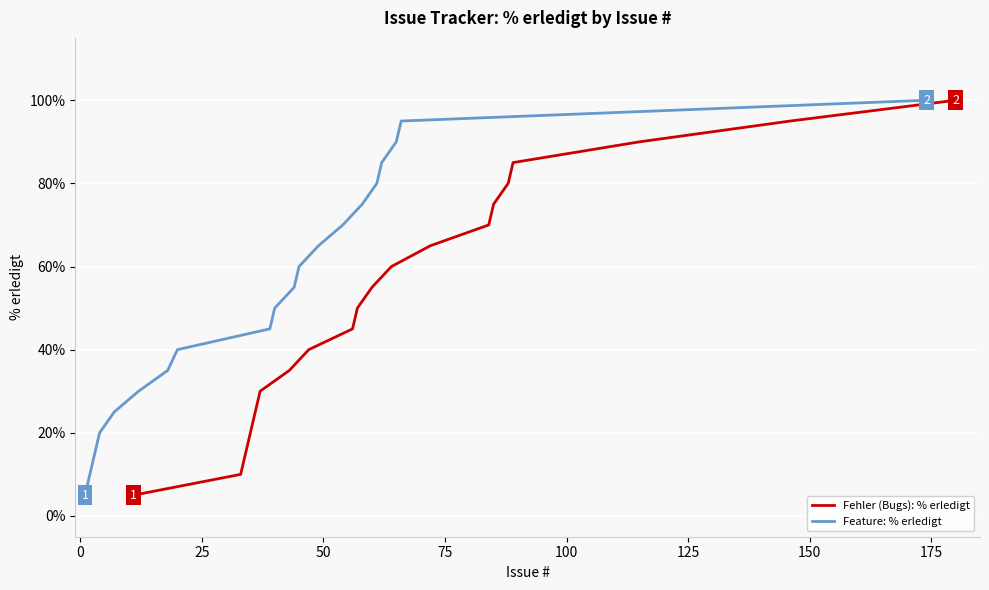

What is the lowest value of the Feature: % erledigt series?

5.0